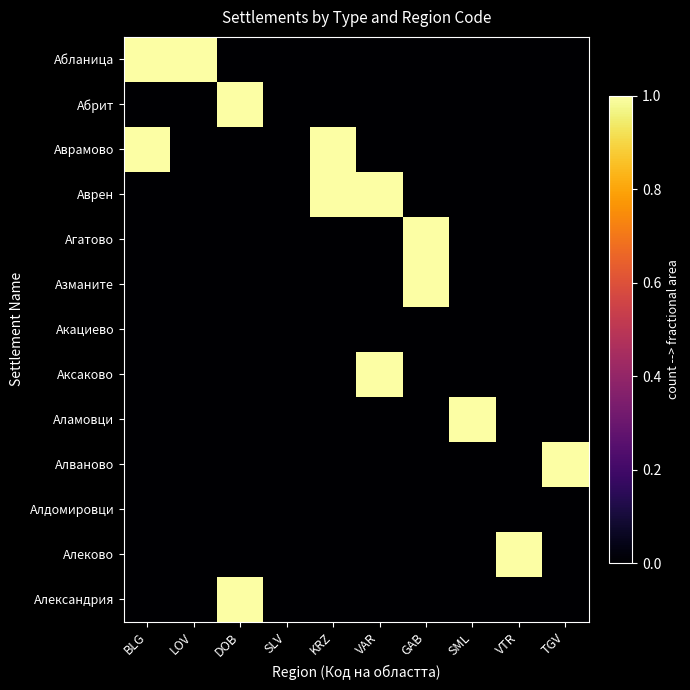

Reading left to right, list all the values displayed in this chart.

Абланица: BLG=1	LOV=1	DOB=0	SLV=0	KRZ=0	VAR=0	GAB=0	SML=0	VTR=0	TGV=0
Абрит: BLG=0	LOV=0	DOB=1	SLV=0	KRZ=0	VAR=0	GAB=0	SML=0	VTR=0	TGV=0
Аврамово: BLG=1	LOV=0	DOB=0	SLV=0	KRZ=1	VAR=0	GAB=0	SML=0	VTR=0	TGV=0
Аврен: BLG=0	LOV=0	DOB=0	SLV=0	KRZ=1	VAR=1	GAB=0	SML=0	VTR=0	TGV=0
Агатово: BLG=0	LOV=0	DOB=0	SLV=0	KRZ=0	VAR=0	GAB=1	SML=0	VTR=0	TGV=0
Азманите: BLG=0	LOV=0	DOB=0	SLV=0	KRZ=0	VAR=0	GAB=1	SML=0	VTR=0	TGV=0
Акациево: BLG=0	LOV=0	DOB=0	SLV=0	KRZ=0	VAR=0	GAB=0	SML=0	VTR=0	TGV=0
Аксаково: BLG=0	LOV=0	DOB=0	SLV=0	KRZ=0	VAR=1	GAB=0	SML=0	VTR=0	TGV=0
Аламовци: BLG=0	LOV=0	DOB=0	SLV=0	KRZ=0	VAR=0	GAB=0	SML=1	VTR=0	TGV=0
Алваново: BLG=0	LOV=0	DOB=0	SLV=0	KRZ=0	VAR=0	GAB=0	SML=0	VTR=0	TGV=1
Алдомировци: BLG=0	LOV=0	DOB=0	SLV=0	KRZ=0	VAR=0	GAB=0	SML=0	VTR=0	TGV=0
Алеково: BLG=0	LOV=0	DOB=0	SLV=0	KRZ=0	VAR=0	GAB=0	SML=0	VTR=1	TGV=0
Александрия: BLG=0	LOV=0	DOB=1	SLV=0	KRZ=0	VAR=0	GAB=0	SML=0	VTR=0	TGV=0